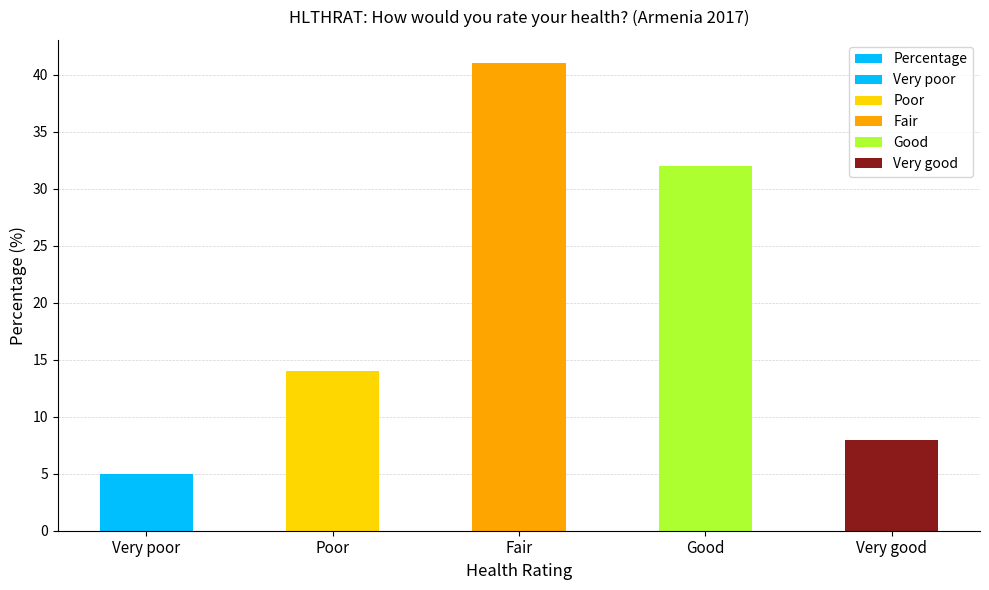

How many bars are there in total?

5